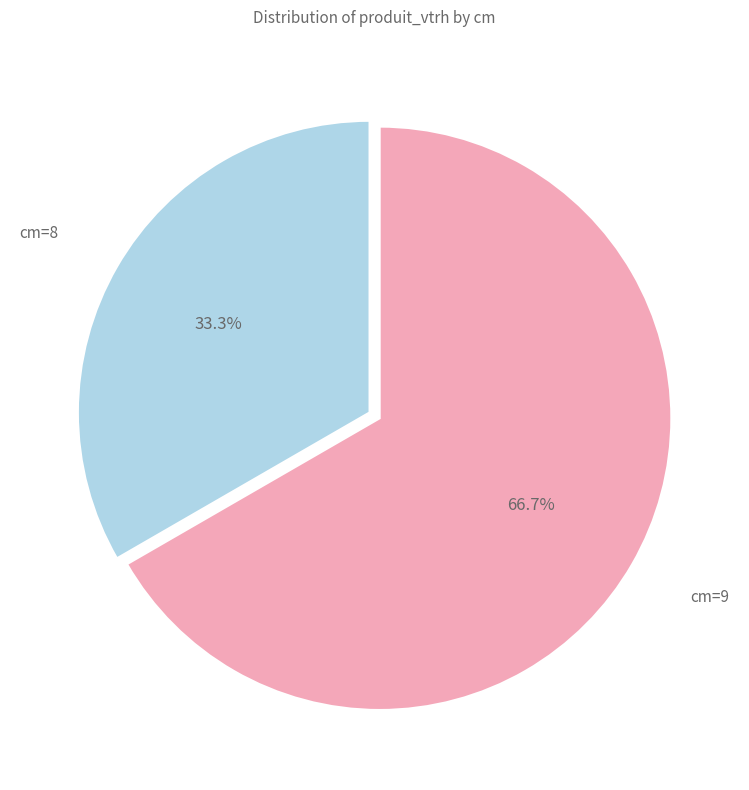

Is there any slice that represents more than half of the pie?

Yes